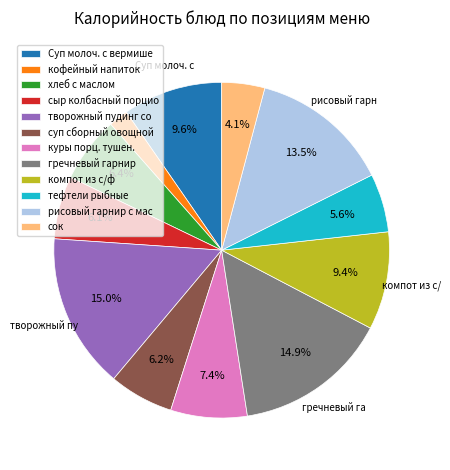

How many slices are in this pie chart?

12